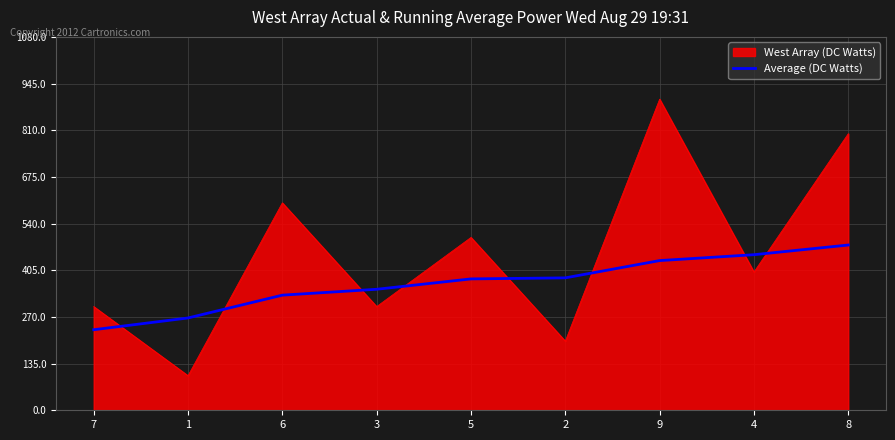

Rank the series by their average value, from lowest to highest.

Average (DC Watts), West Array (DC Watts)